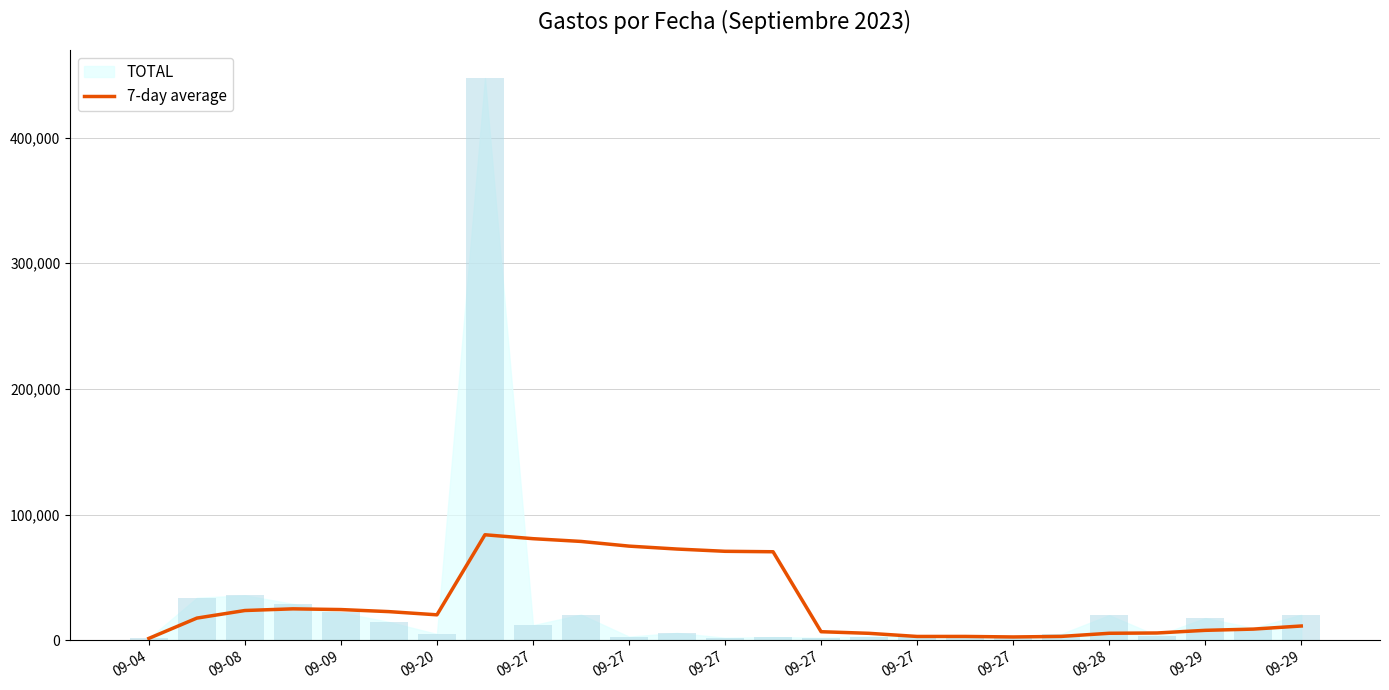

True or false: the data shows 96347.6 at 09-27.

False